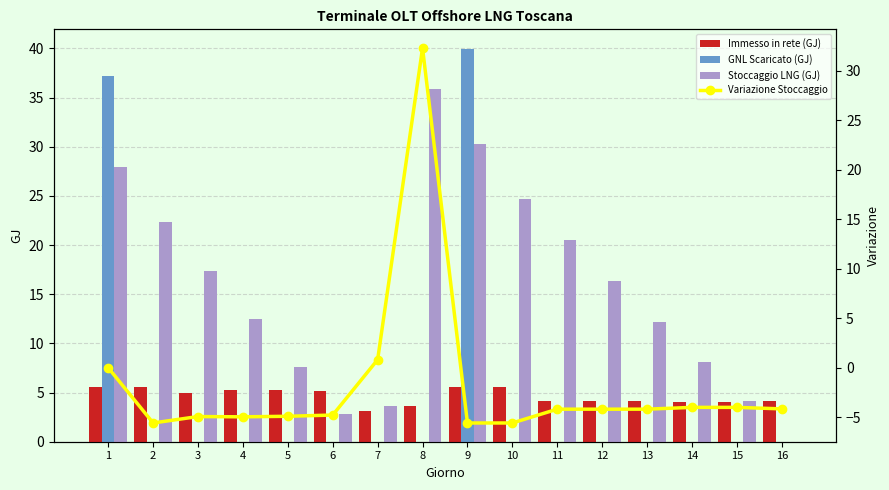

Reading left to right, extract all data points from this chart.

Immesso in rete (GJ): 1=5.6	2=5.6	3=4.9	4=5.3	5=5.2	6=5.1	7=3.1	8=3.6	9=5.6	10=5.6	11=4.2	12=4.2	13=4.2	14=4.0	15=4.0	16=4.2
GNL Scaricato (GJ): 1=37.2	2=0.0	3=0.0	4=0.0	5=0.0	6=0.0	7=0.0	8=0.0	9=40.0	10=0.0	11=0.0	12=0.0	13=0.0	14=0.0	15=0.0	16=0.0
Stoccaggio LNG (GJ): 1=27.9	2=22.3	3=17.4	4=12.5	5=7.6	6=2.8	7=3.6	8=35.9	9=30.3	10=24.7	11=20.5	12=16.3	13=12.2	14=8.2	15=4.2	16=0.0
Variazione Stoccaggio: 1=0.0	2=-5.6	3=-4.9	4=-5.0	5=-4.9	6=-4.8	7=0.8	8=32.3	9=-5.6	10=-5.6	11=-4.2	12=-4.2	13=-4.2	14=-4.0	15=-4.0	16=-4.2